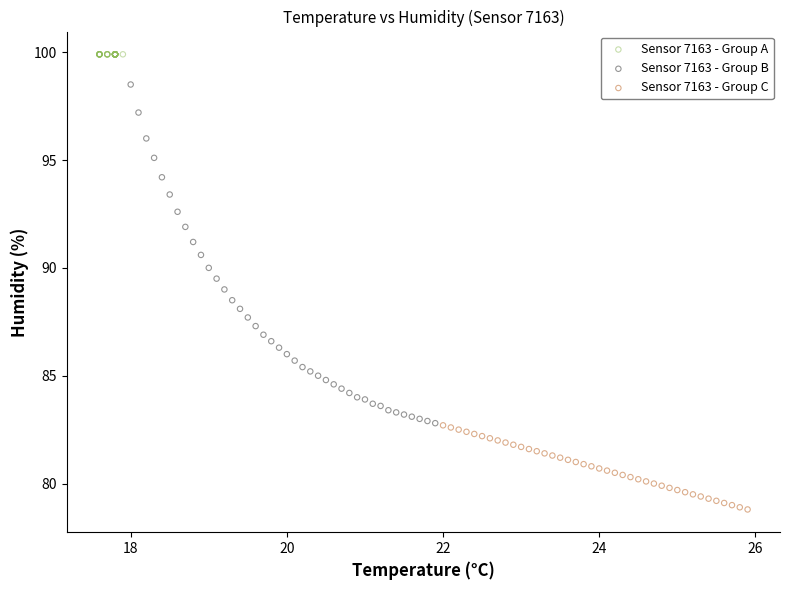

Which series reaches the minimum Y coordinate?

Sensor 7163 - Group C